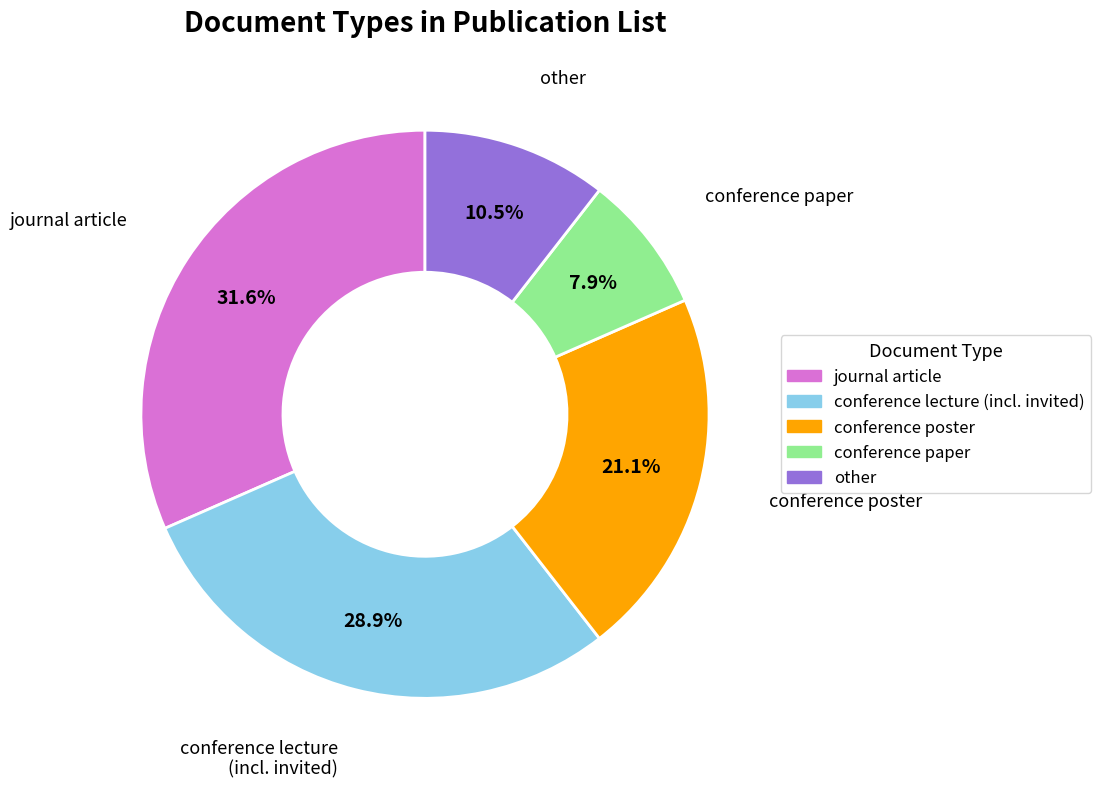

How many segments does this pie chart have?

5